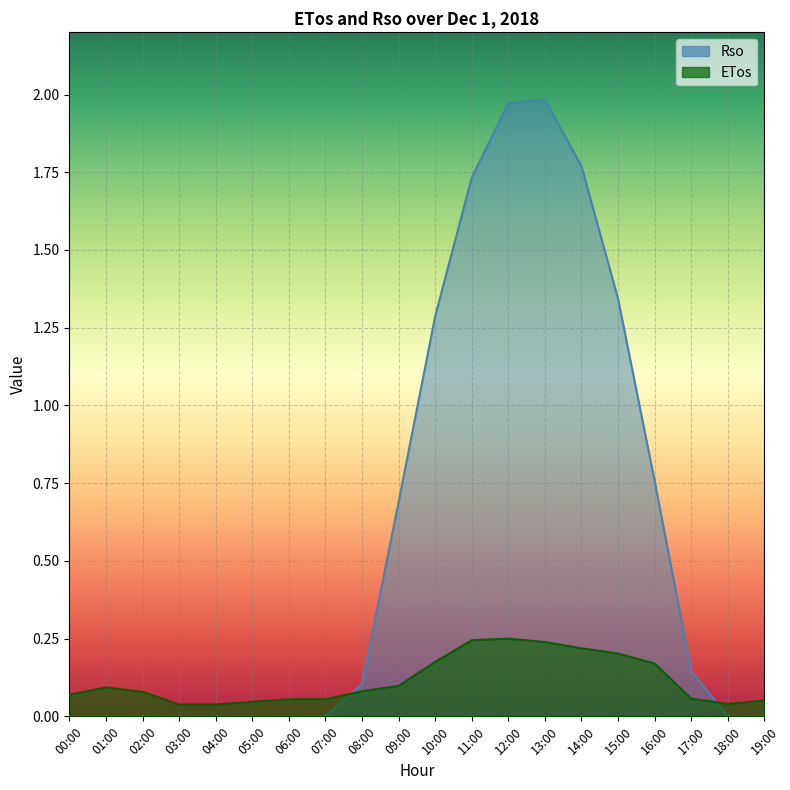

At which category is the sum across all series the highest?

13:00